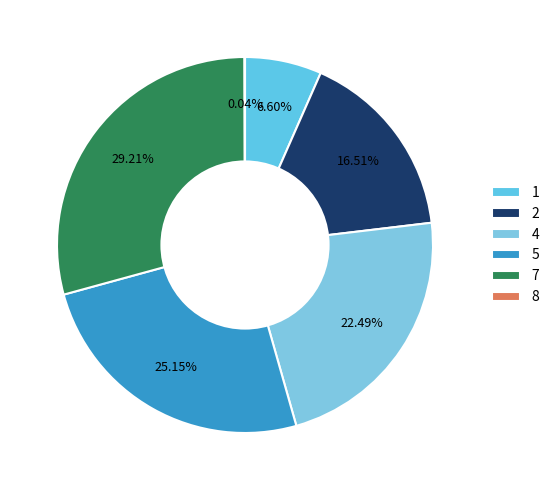

Does any single category account for the majority?

No